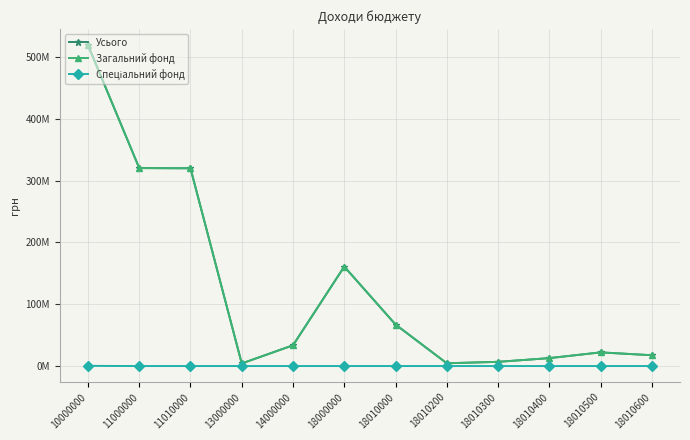

Is this an area chart (filled region under the line)?

No